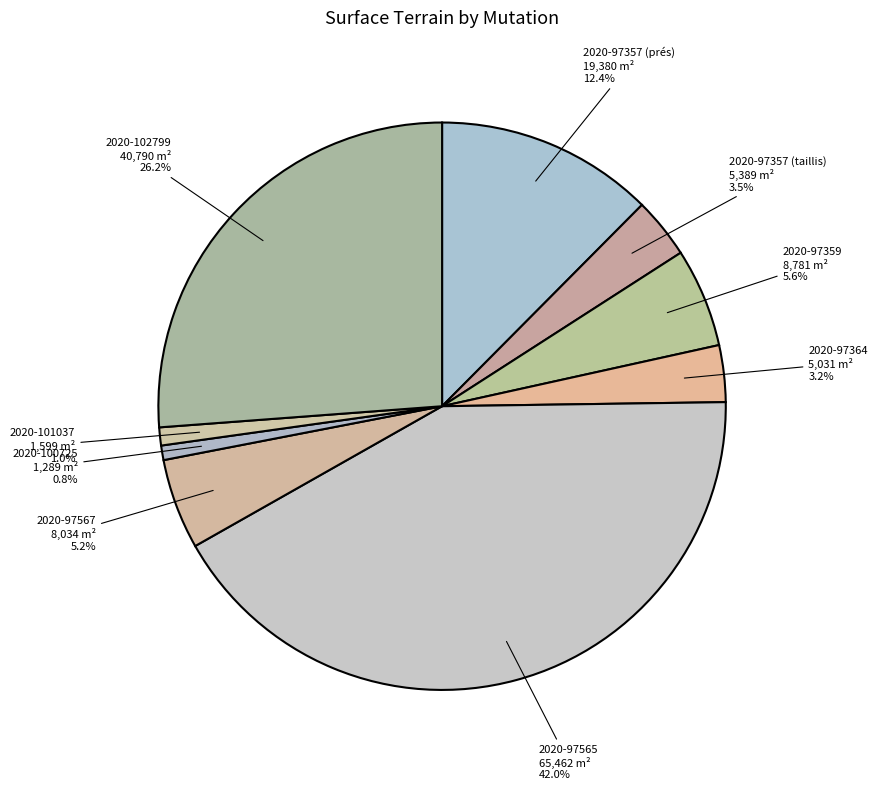

To the nearest percent, what percentage of the pie is 2020-97565?

42%